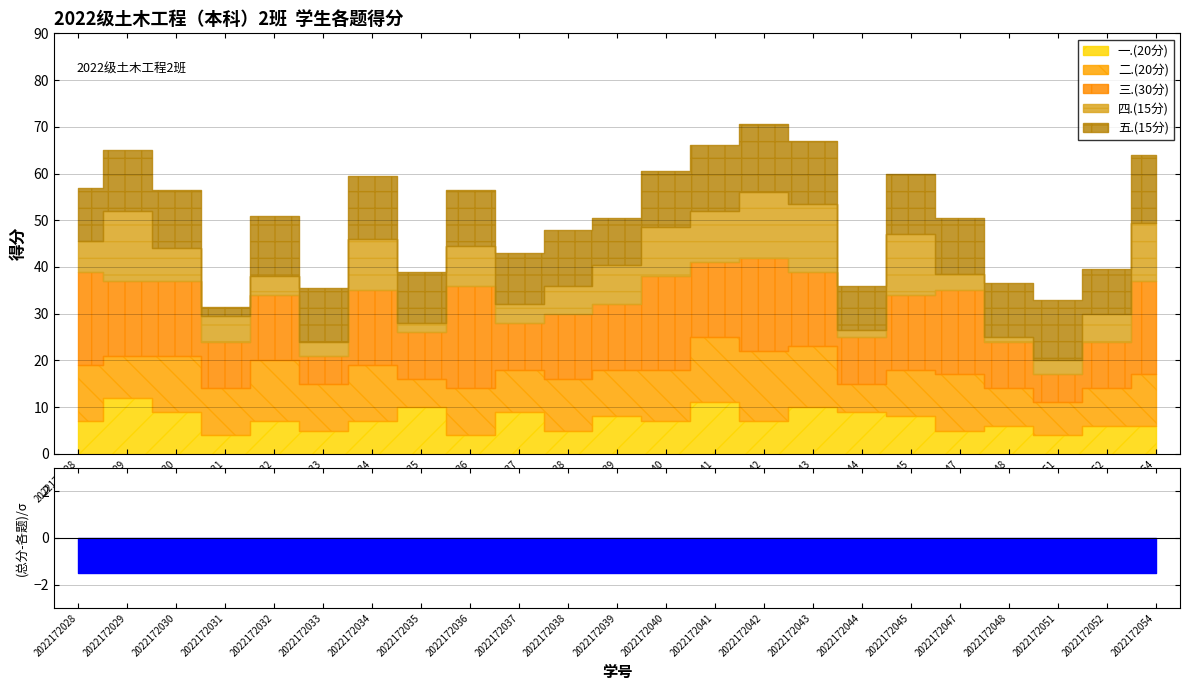

At which label is 一.(20分) closest to 8?

2022172039